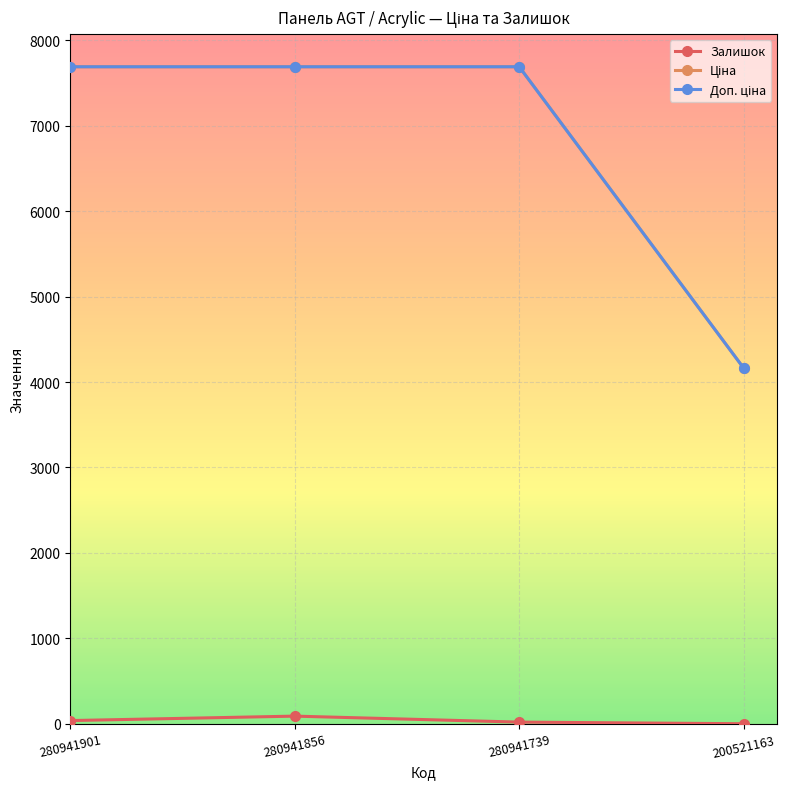

At how many categories does at least one series exceed 2679?

4